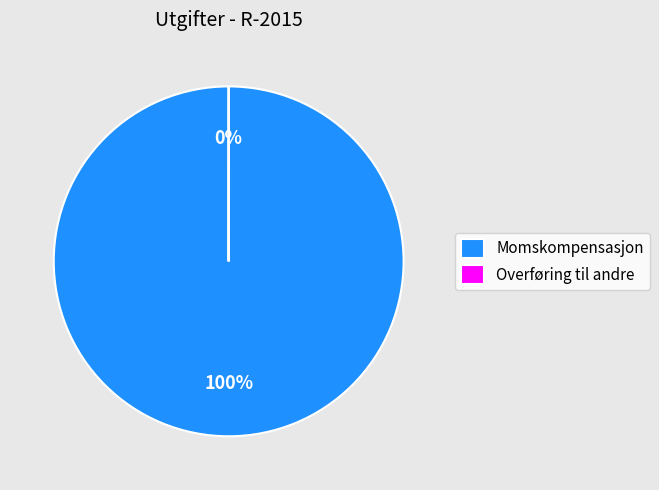

Is there any slice that represents more than half of the pie?

Yes